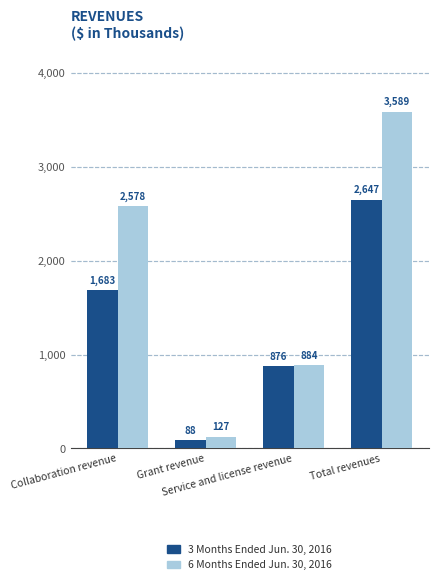

What are all the series names shown in the legend?

3 Months Ended Jun. 30, 2016, 6 Months Ended Jun. 30, 2016